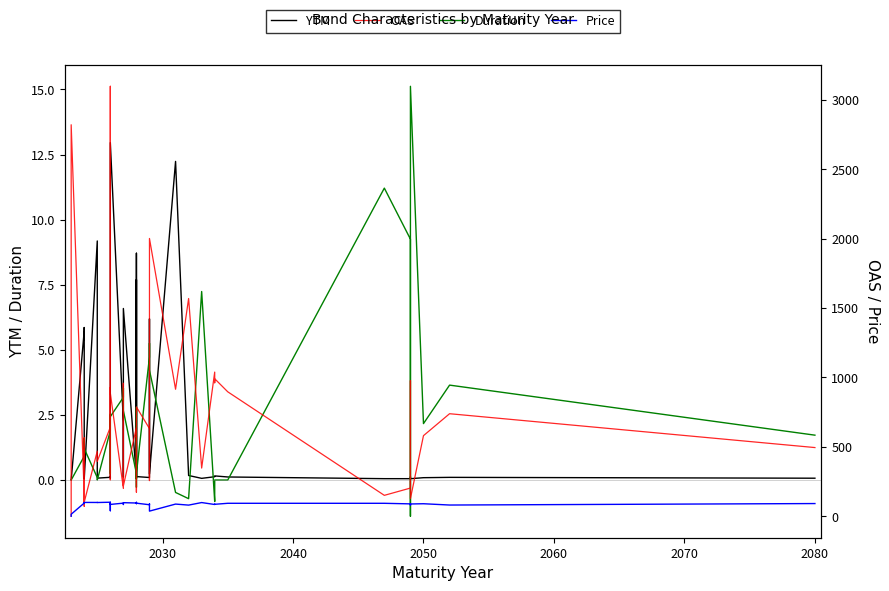

Which series has the largest total across all categories?

OAS